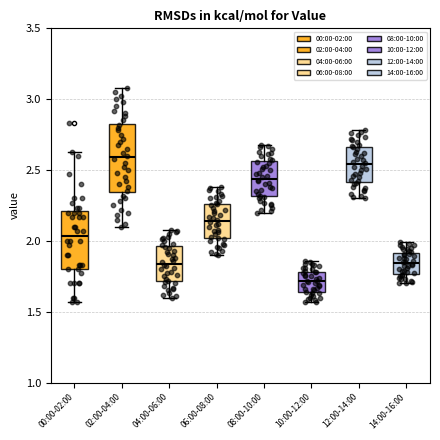

Reading left to right, transcribe this box plot: for each box, give where its median line is, the range the box spans, and where its two whiskers end, as read against the y-axis. The values are not printed on the chart, so give them approximately, as read against the axis.

00:00-02:00: median 2.05, box 1.80 to 2.20, whiskers 1.55 to 2.65
02:00-04:00: median 2.60, box 2.35 to 2.85, whiskers 2.10 to 3.10
04:00-06:00: median 1.85, box 1.70 to 1.95, whiskers 1.60 to 2.10
06:00-08:00: median 2.15, box 2.00 to 2.25, whiskers 1.90 to 2.40
08:00-10:00: median 2.45, box 2.30 to 2.55, whiskers 2.20 to 2.70
10:00-12:00: median 1.70, box 1.65 to 1.80, whiskers 1.55 to 1.85
12:00-14:00: median 2.55, box 2.40 to 2.65, whiskers 2.30 to 2.80
14:00-16:00: median 1.85, box 1.75 to 1.90, whiskers 1.70 to 2.00